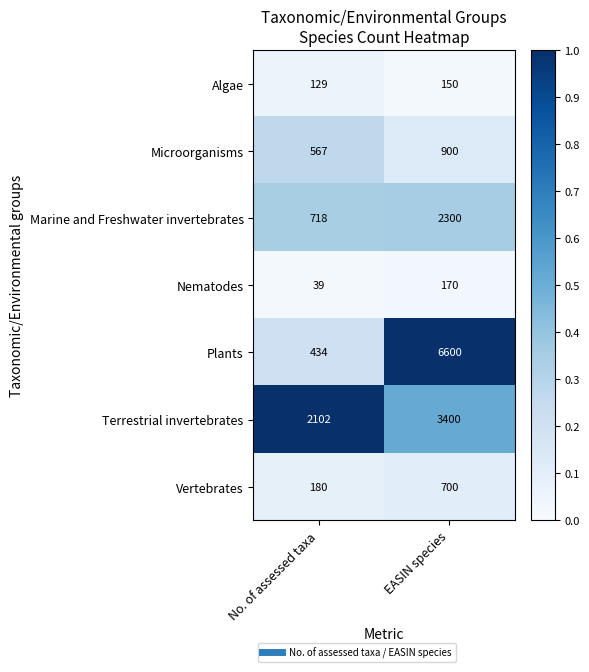

The value of Nematodes at No. of assessed taxa is 39. True or false?

True